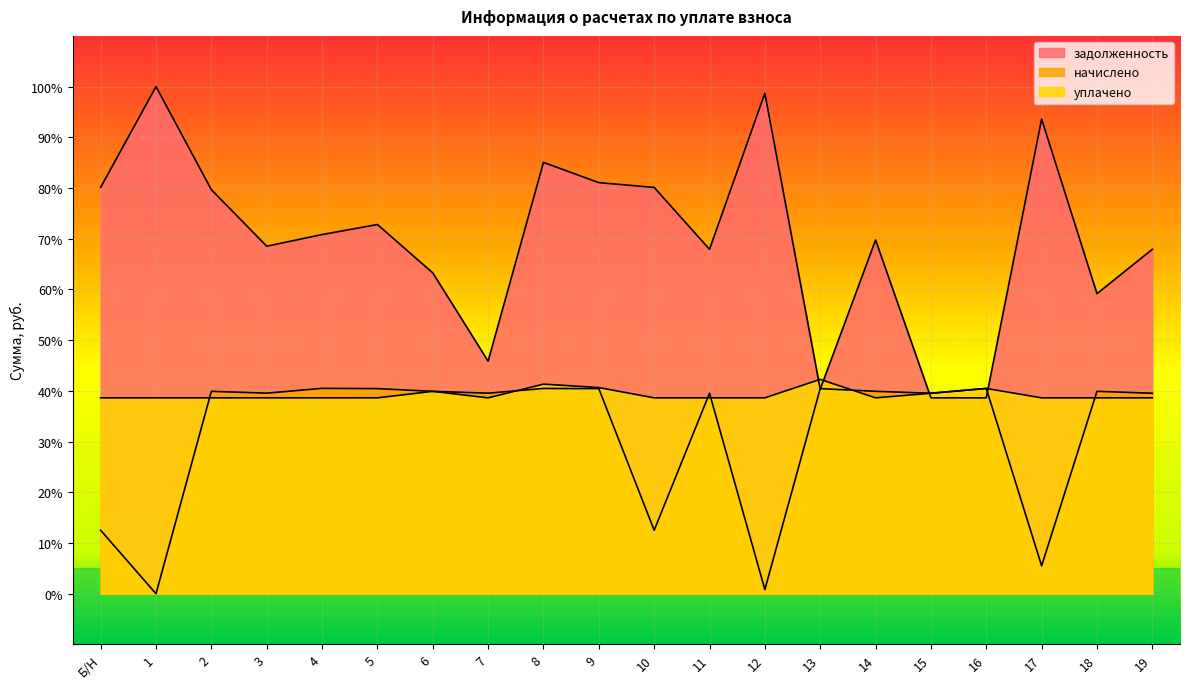

The value of начислено at 9 is 40.4. True or false?

True